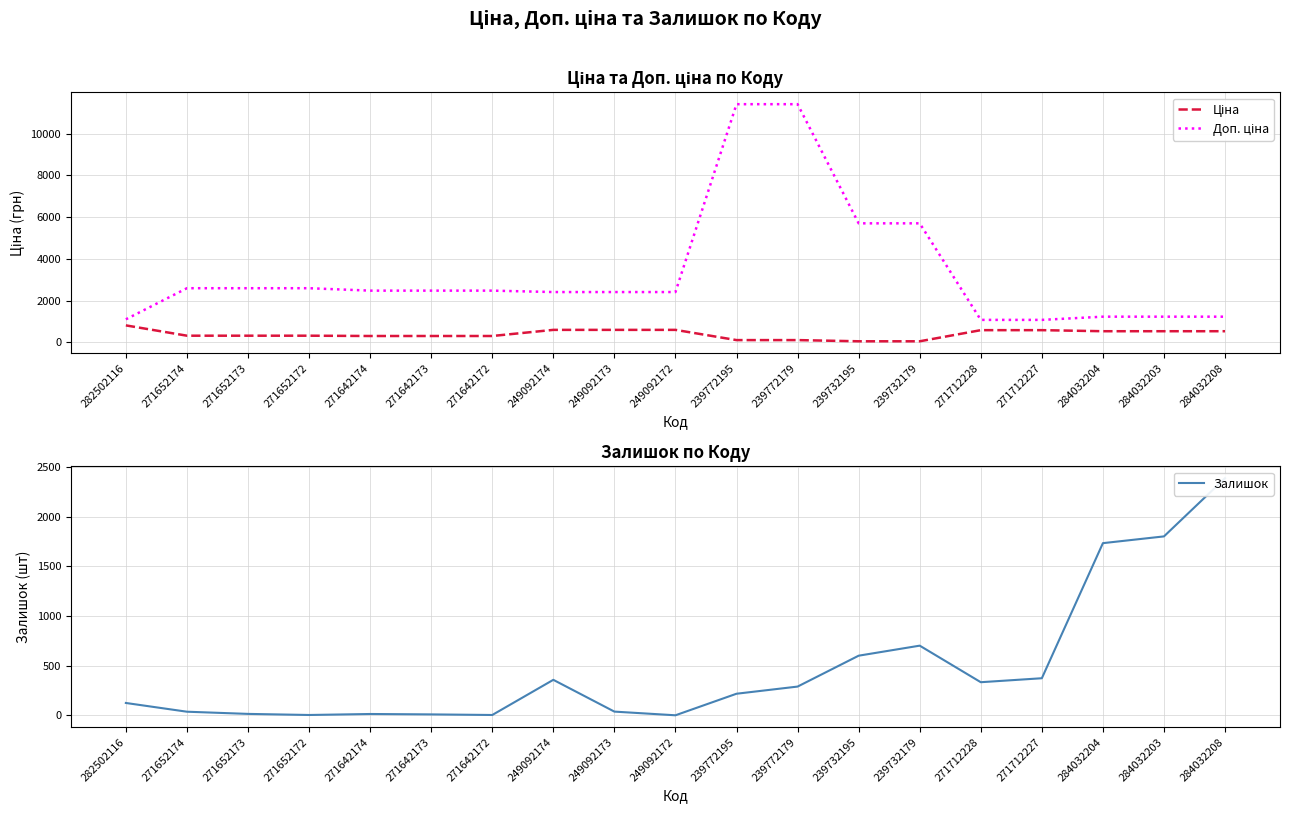

How many lines are shown in the chart?

3